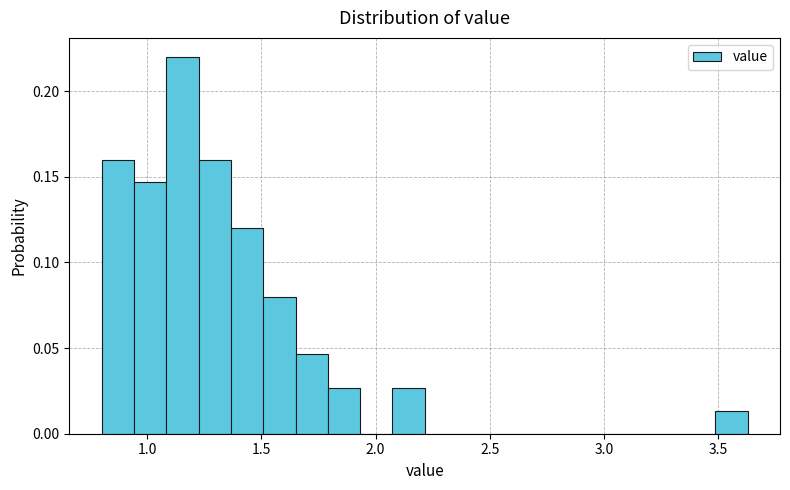

Read against the x-axis, roughly where is the centre of the tallest bar?

1.15